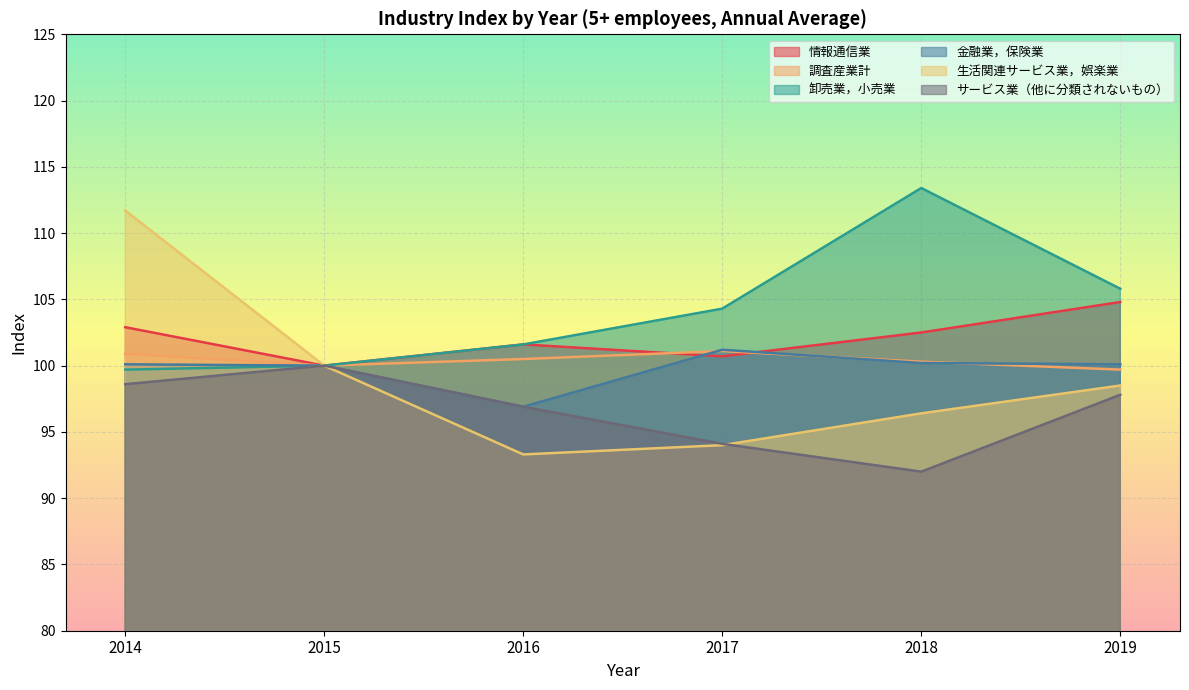

What is the difference between the maximum and minimum values in the 卸売業，小売業 series?

13.7